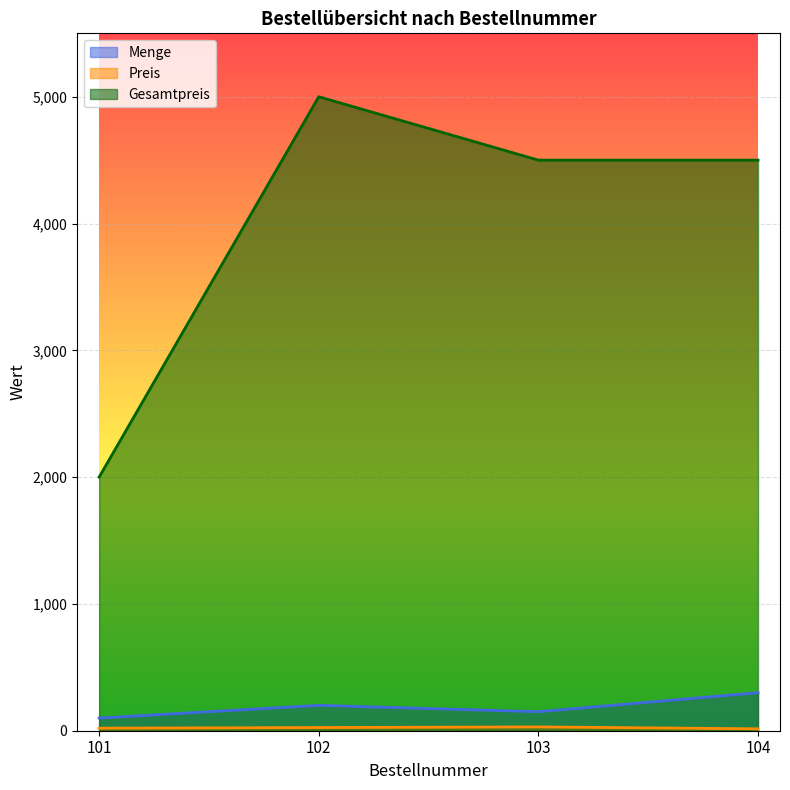

True or false: Menge and Preis intersect in this chart.

False